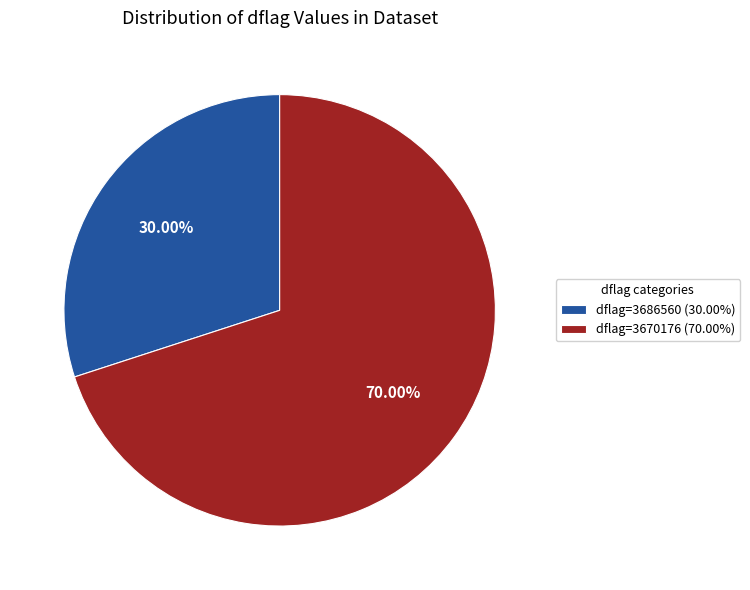

Rank the categories by value from highest to lowest.

dflag=3670176 (70.00%), dflag=3686560 (30.00%)